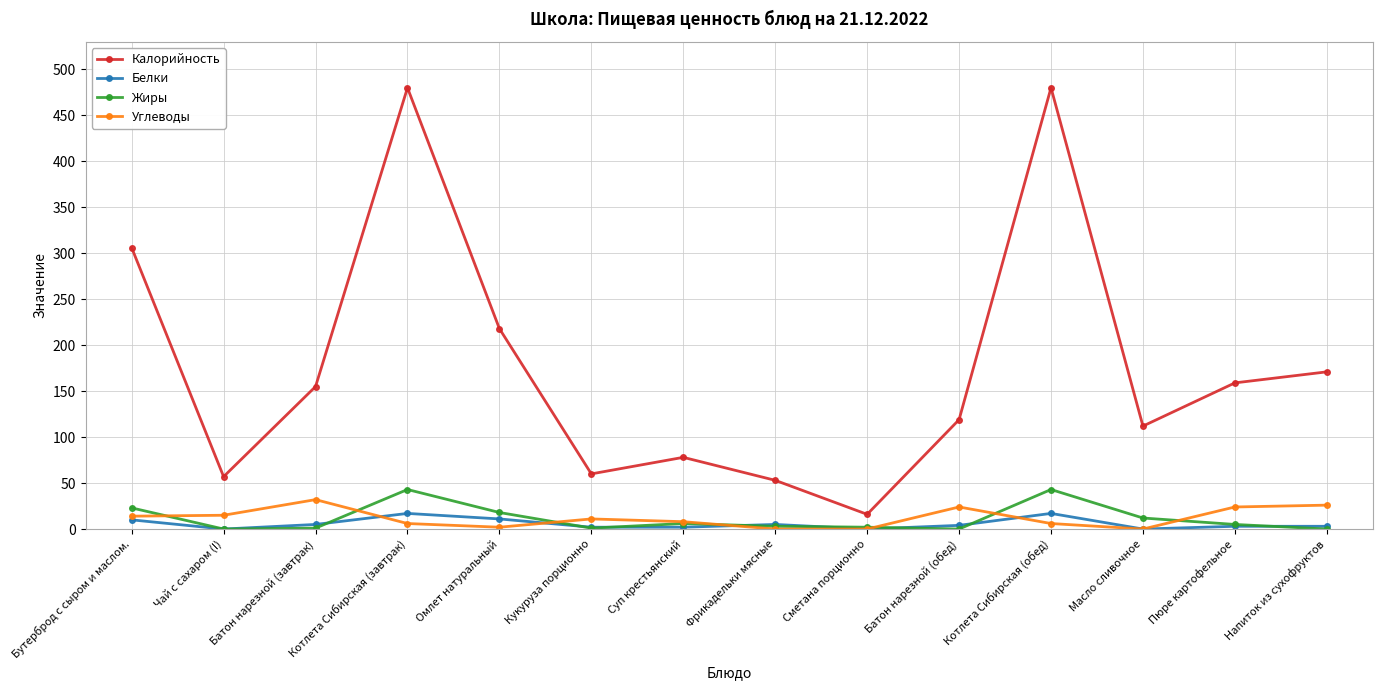

At which category does Жиры reach its first local peak?

Котлета Сибирская (завтрак)